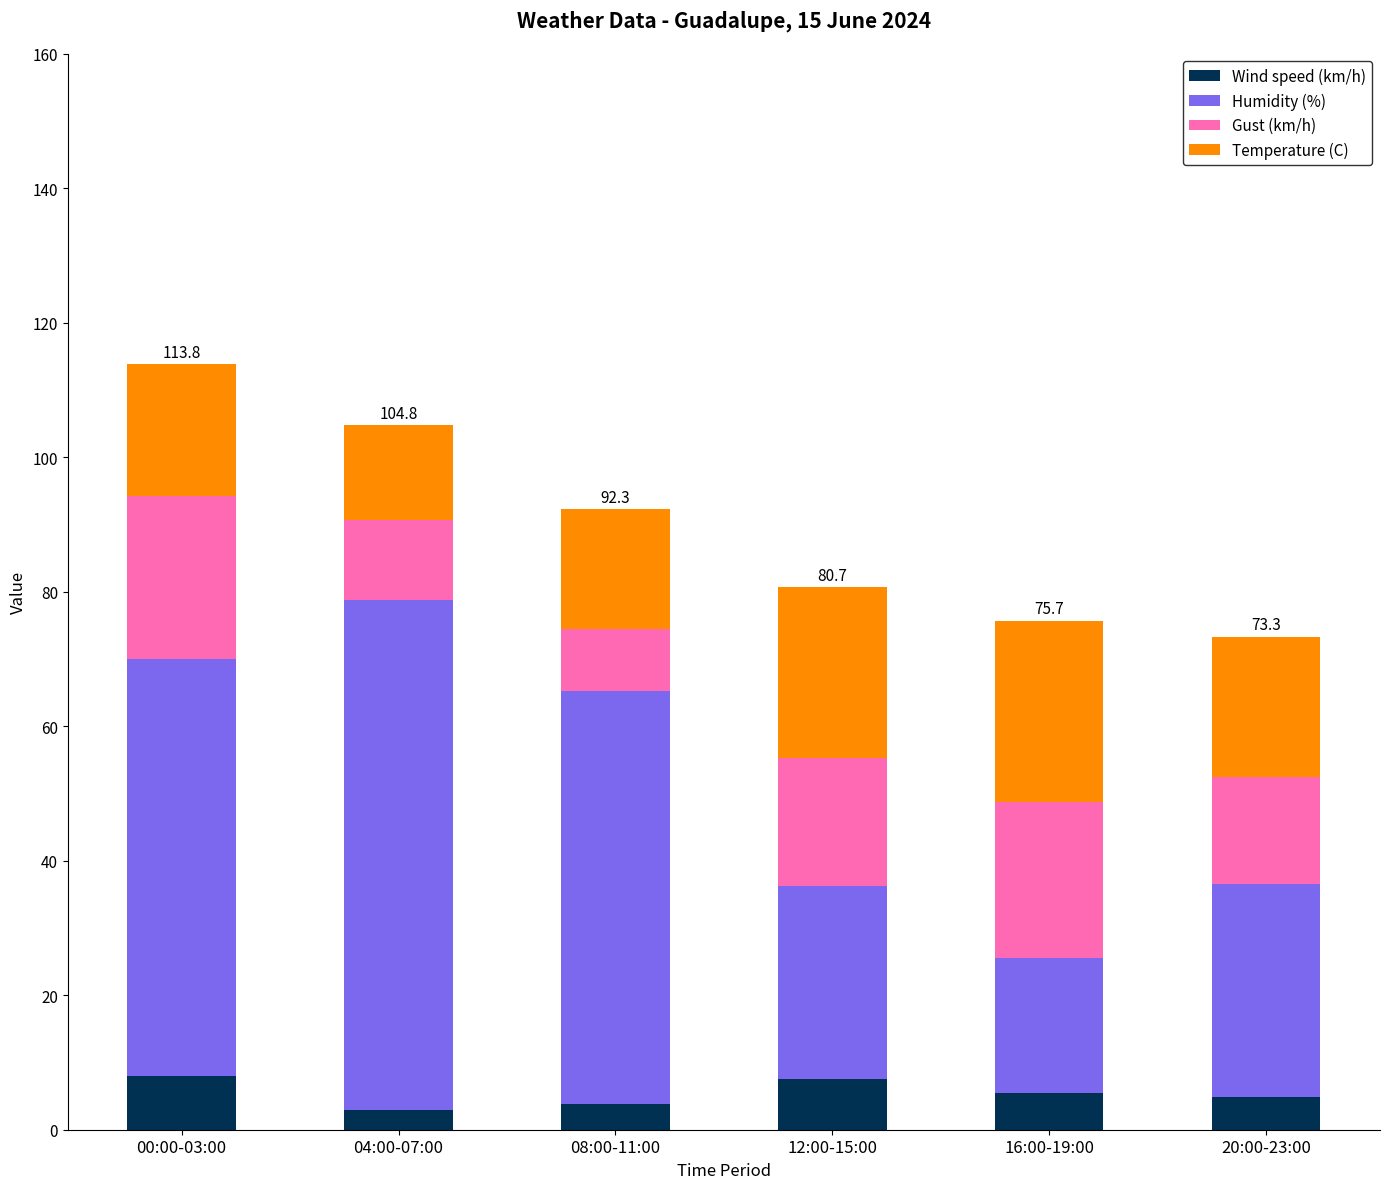

Are the bars grouped side by side (vs. stacked)?

No